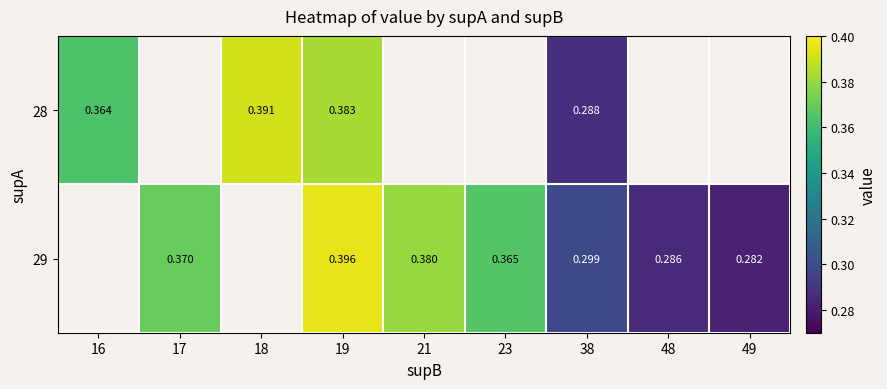

True or false: 29 has a value of 0.4 at 49.

False